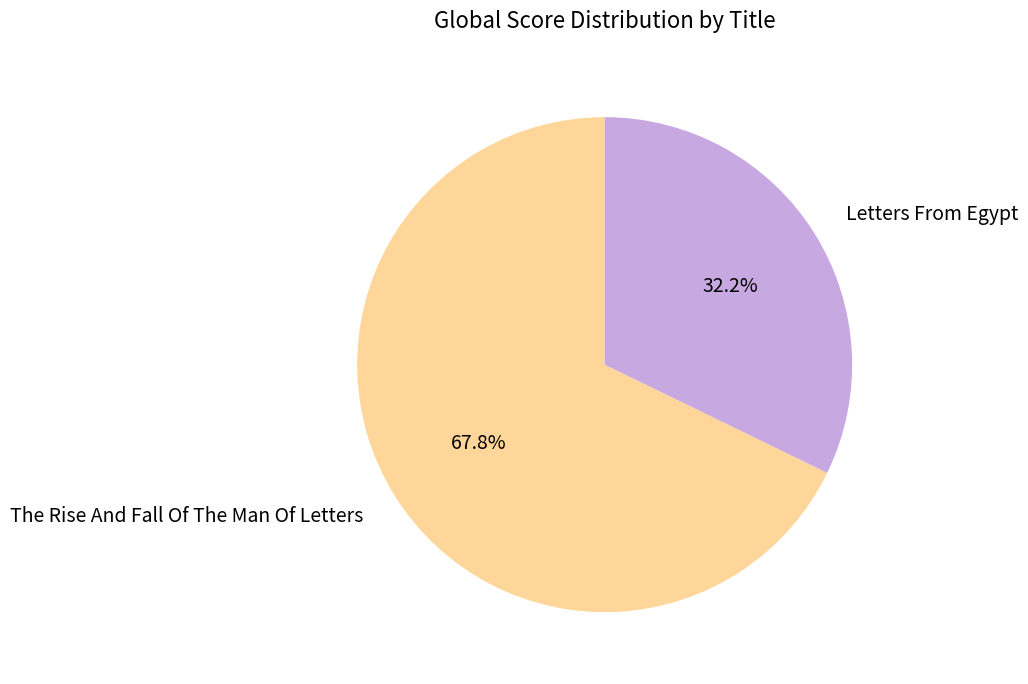

Which has a higher value, Letters From Egypt or The Rise And Fall Of The Man Of Letters?

The Rise And Fall Of The Man Of Letters